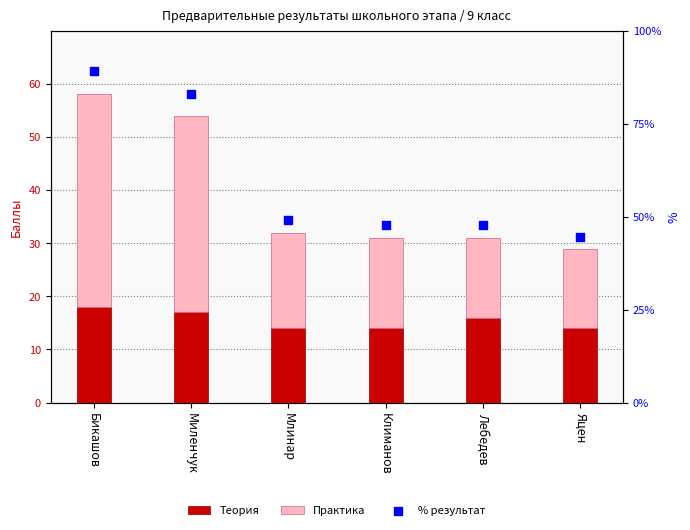

At how many categories does at least one series exceed 4?

6